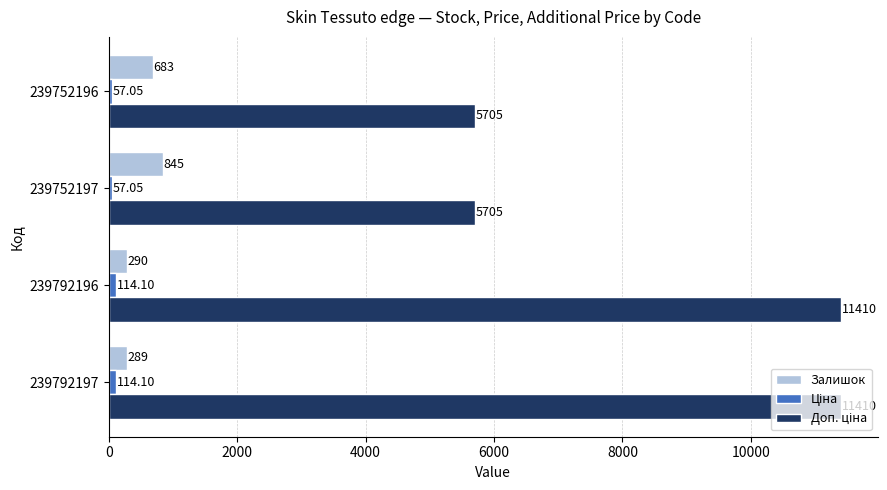

How many series are shown in this chart?

3